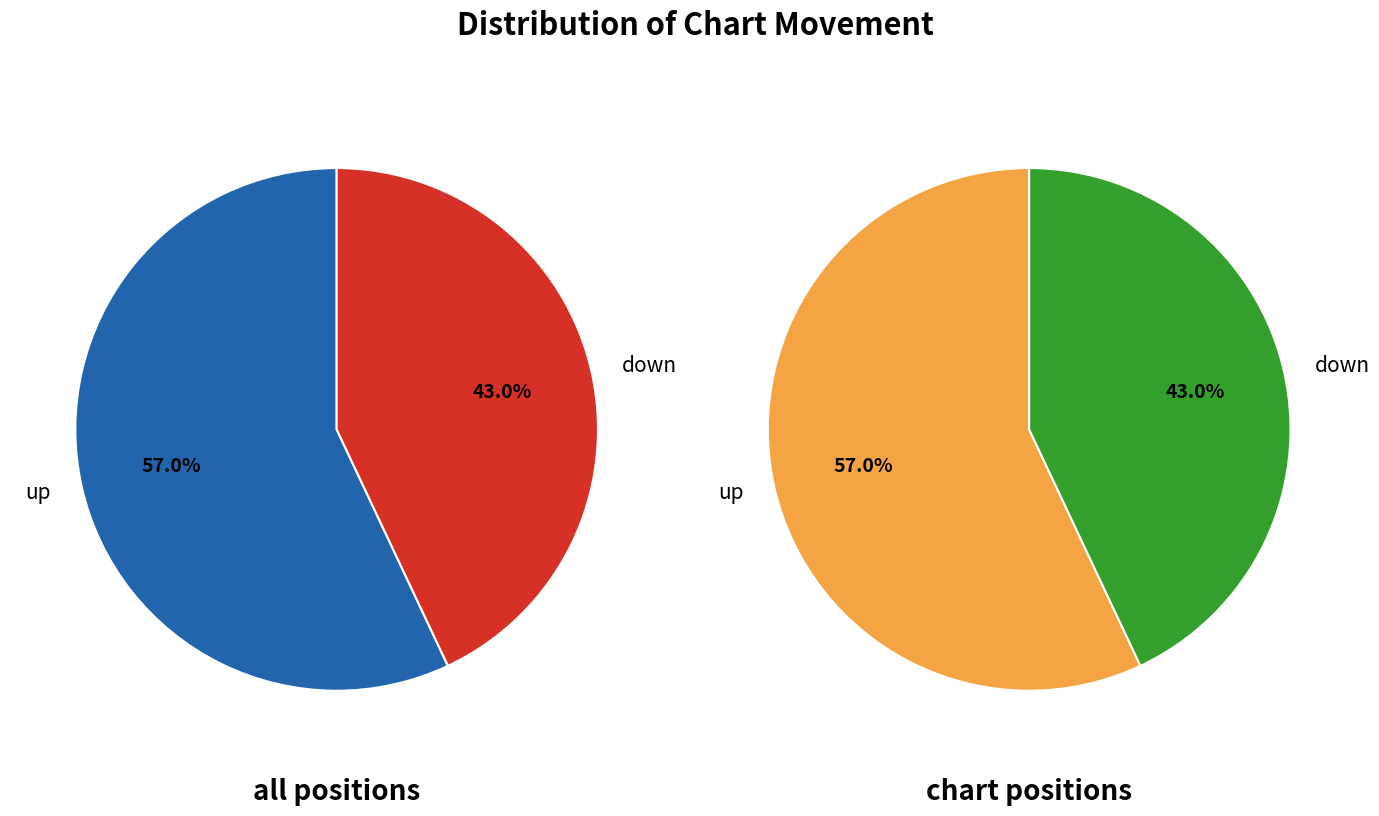

Which slice is the smallest?

down